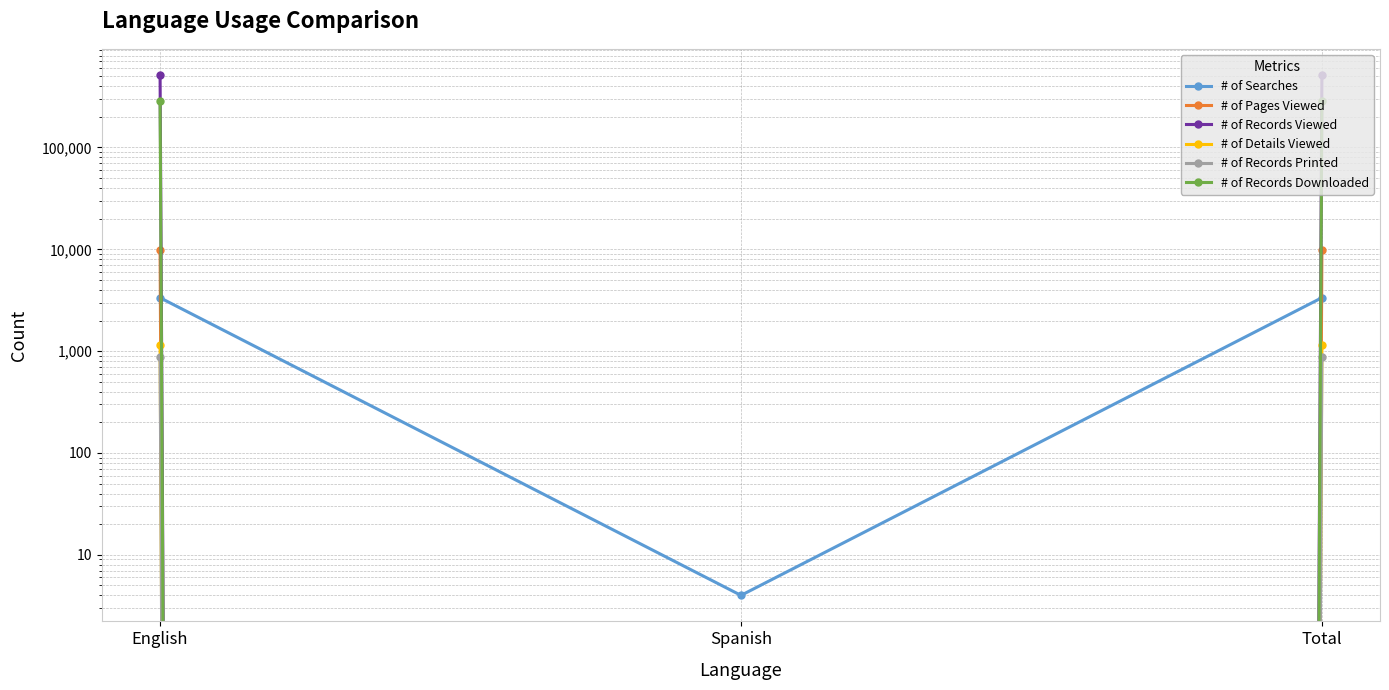

Which category has the lowest value across all series?

Spanish